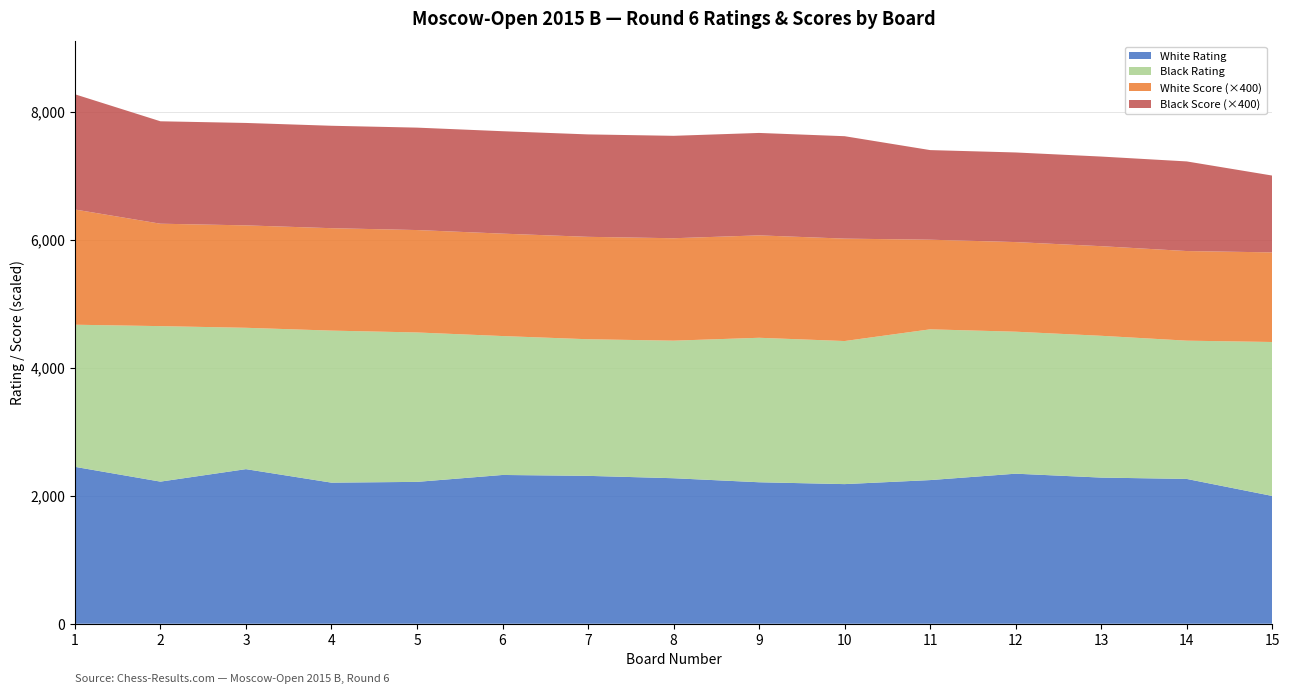

Reading left to right, transcribe all the data shown in this chart.

Board Number: 1.0	2.0	3.0	4.0	5.0	6.0	7.0	8.0	9.0	10.0	11.0	12.0	13.0	14.0	15.0
White Rating: 2451.0	2220.0	2415.0	2204.0	2216.0	2324.0	2310.0	2273.0	2210.0	2181.0	2244.0	2344.0	2283.0	2262.0	1996.0
White Score: 4.5	4.0	4.0	4.0	4.0	4.0	4.0	4.0	4.0	4.0	3.5	3.5	3.5	3.5	3.5
Black Rating: 2220.0	2429.0	2208.0	2375.0	2334.0	2170.0	2134.0	2149.0	2257.0	2235.0	2355.0	2218.0	2215.0	2160.0	2405.0
Black Score: 4.5	4.0	4.0	4.0	4.0	4.0	4.0	4.0	4.0	4.0	3.5	3.5	3.5	3.5	3.0